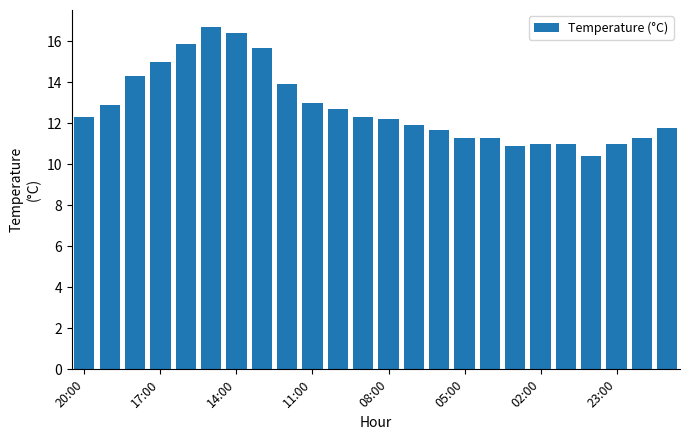

Reading left to right, transcribe all the data shown in this chart.

12.3	12.9	14.3	15.0	15.9	16.7	16.4	15.7	13.9	13.0	12.7	12.3	12.2	11.9	11.7	11.3	11.3	10.9	11.0	11.0	10.4	11.0	11.3	11.8